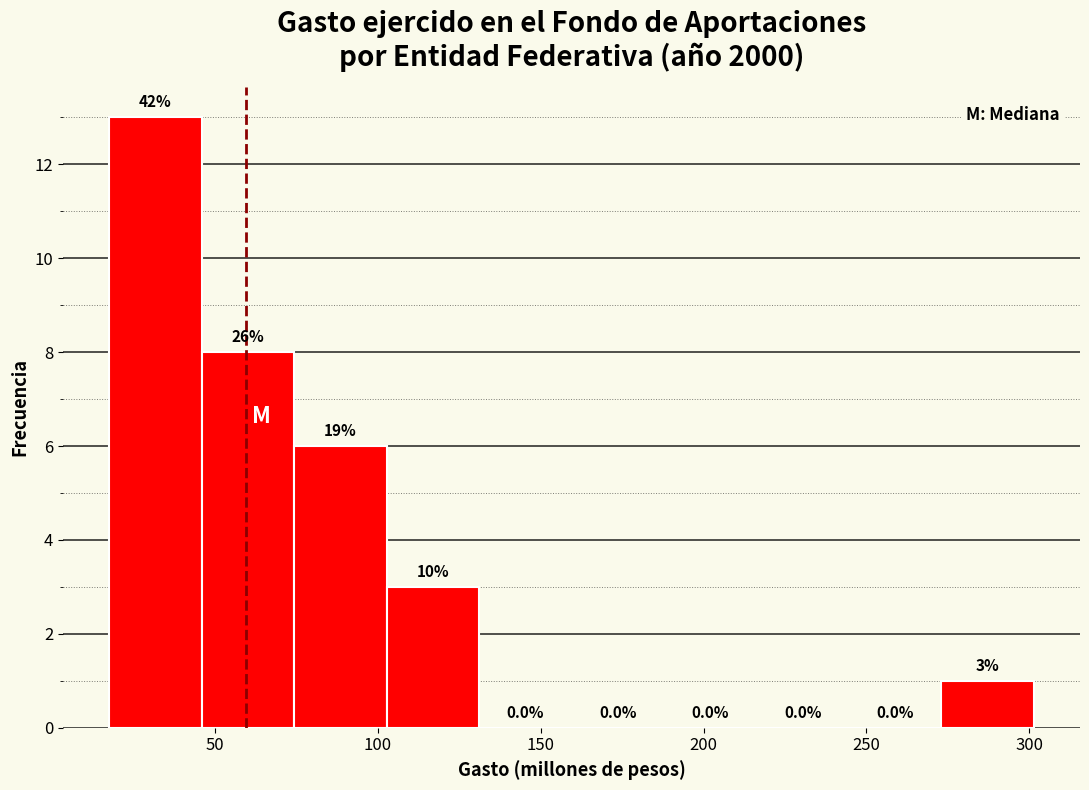

Which range on the x-axis has the tallest bar?

20 to 45